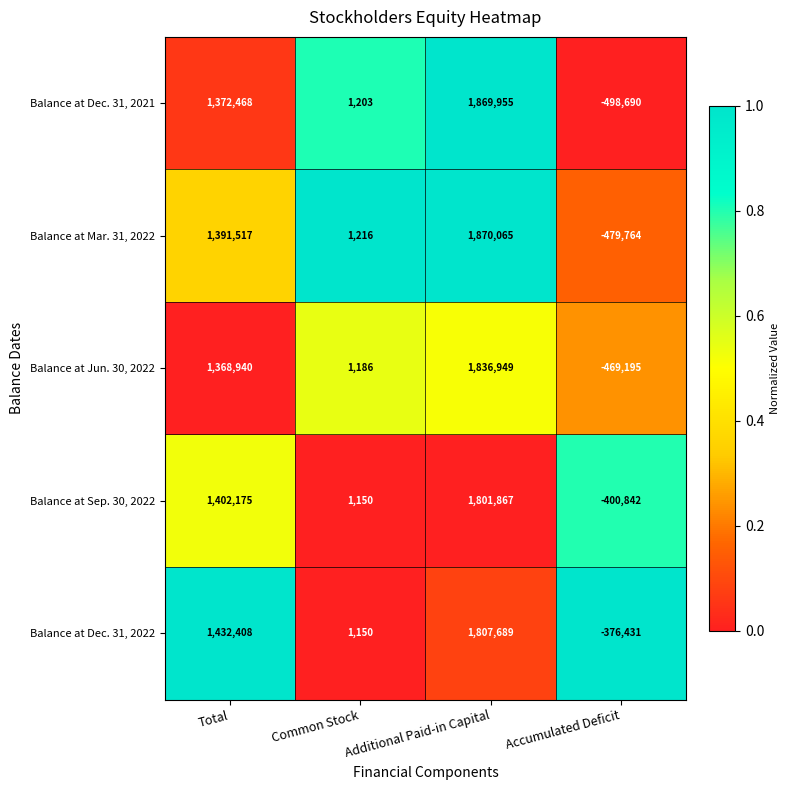

Which series has the largest total across all categories?

Balance at Dec. 31, 2022